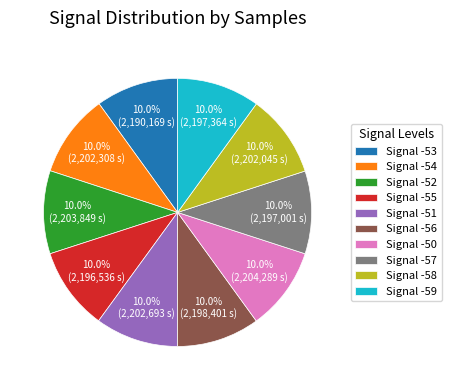

Combined, do Signal -58 and Signal -57 account for over 50%?

No